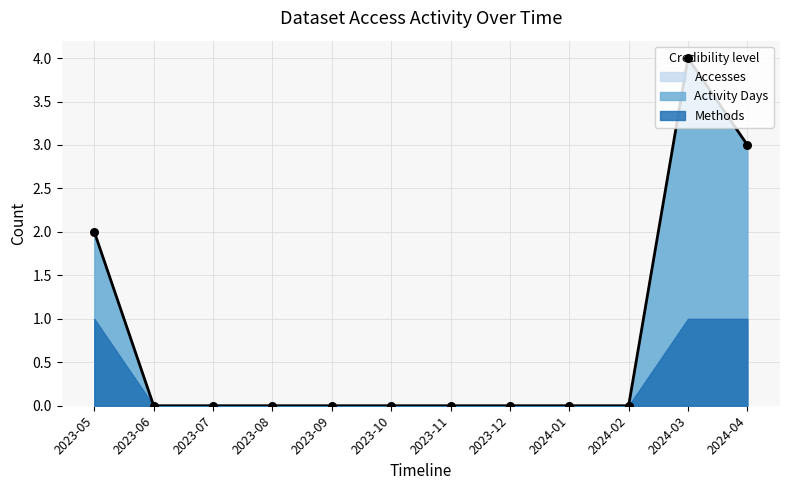

Which series contains the lowest Y value?

Accesses